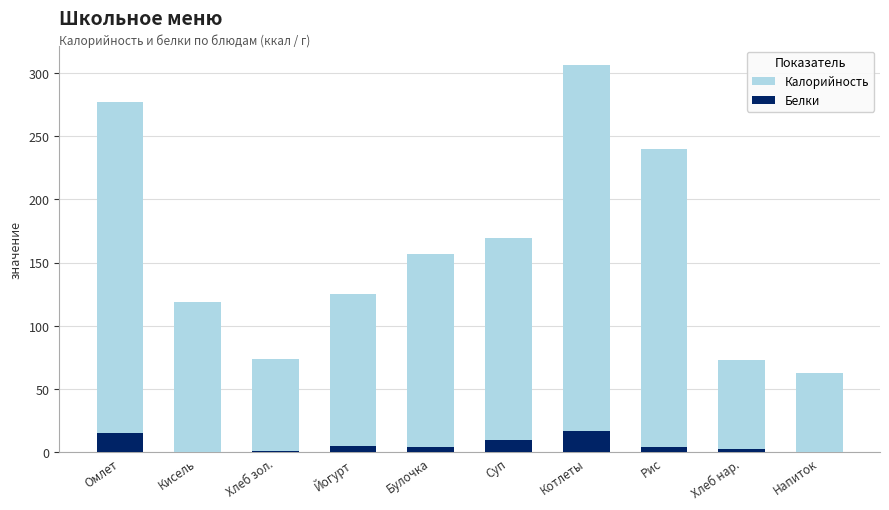

Count the number of categories in the chart.

10